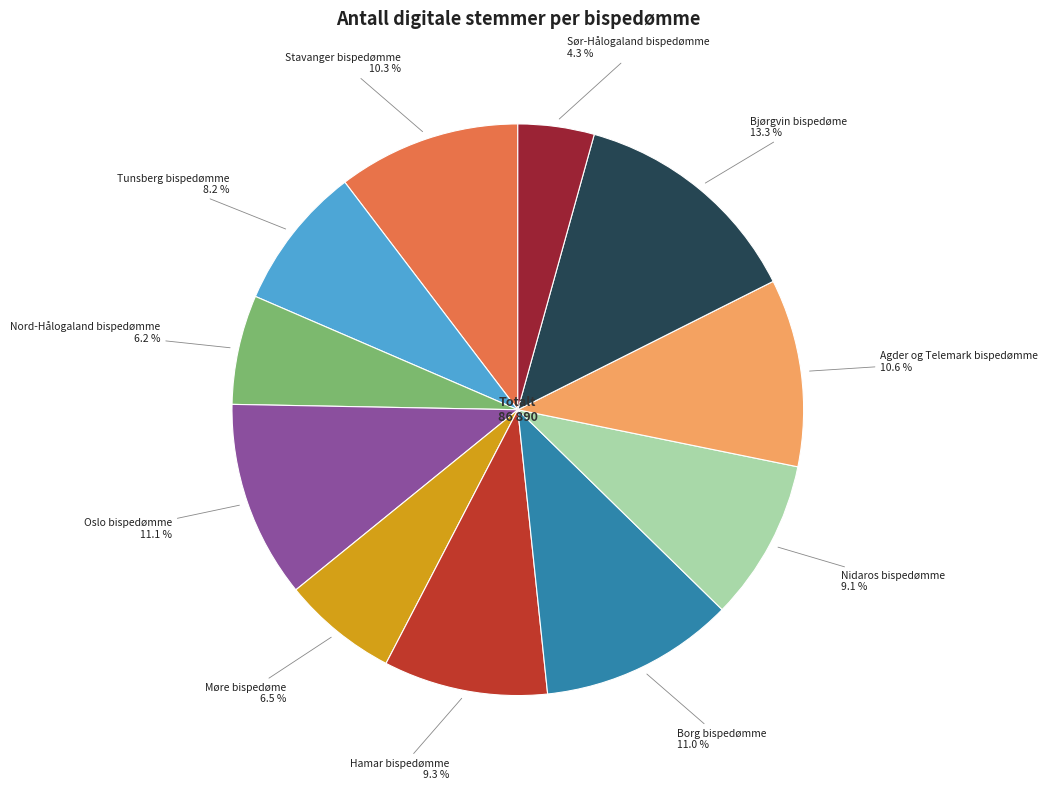

Between Sør-Hålogaland bispedømme and Bjørgvin bispedøme, which is larger?

Bjørgvin bispedøme